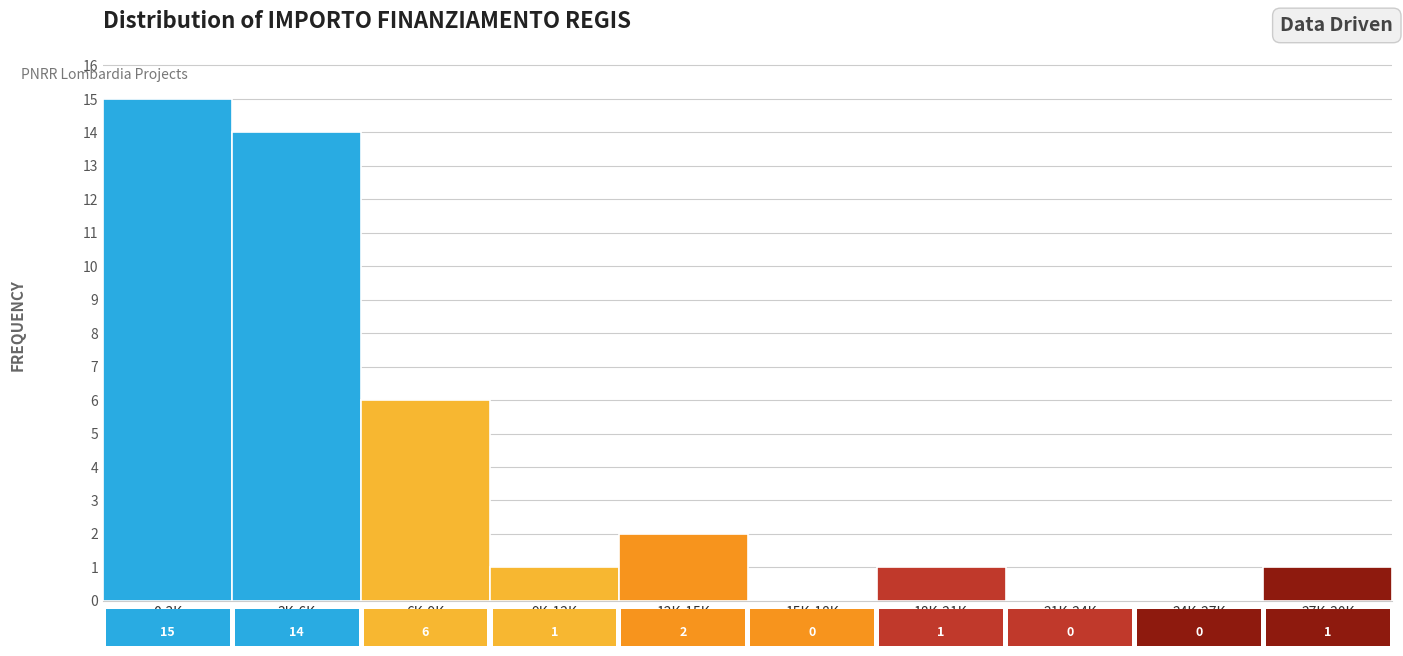

Reading left to right, transcribe all the data shown in this chart.

0-3K=15	3K-6K=14	6K-9K=6	9K-12K=1	12K-15K=2	15K-18K=0	18K-21K=1	21K-24K=0	24K-27K=0	27K-30K=1